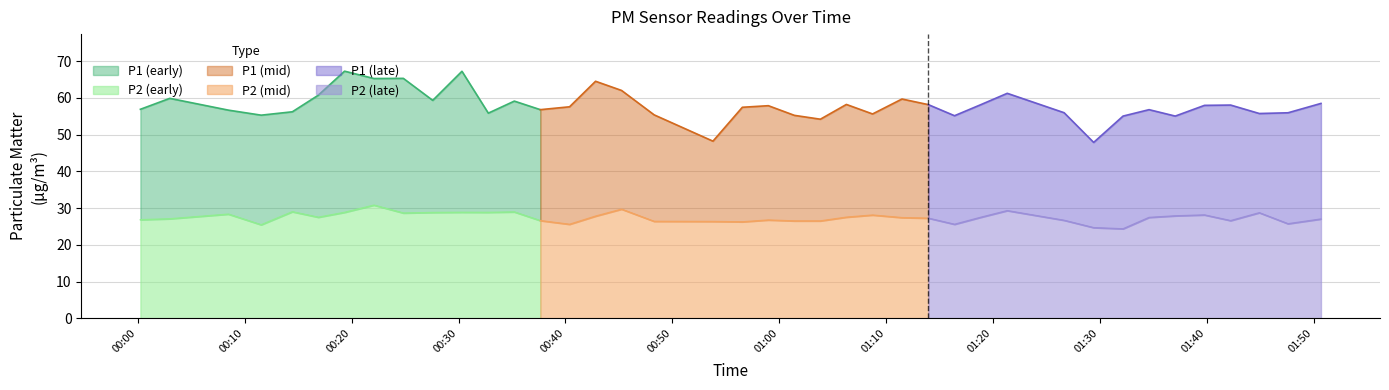

What is the sum of the P2 values at 2023-02-15T00:58:59 and 2023-02-15T01:03:51?

53.2